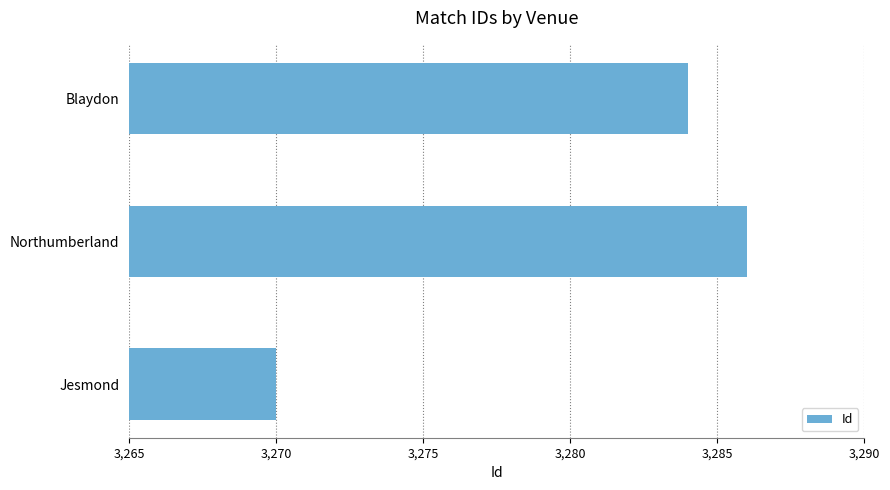

Where is the data nearest to the value 3278?

Blaydon